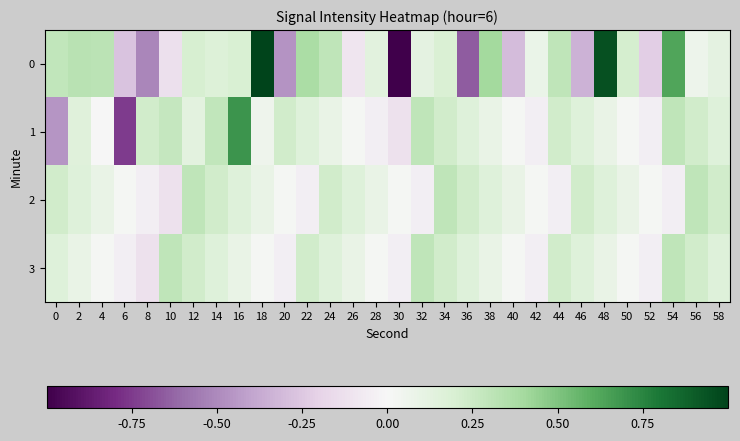

Reading left to right, transcribe all the data shown in this chart.

0: 0=0.3	2=0.3	4=0.3	6=-0.3	8=-0.5	10=-0.1	12=0.2	14=0.2	16=0.2	18=1.0	20=-0.5	22=0.4	24=0.3	26=-0.1	28=0.1	30=-1.0	32=0.1	34=0.2	36=-0.6	38=0.4	40=-0.3	42=0.1	44=0.3	46=-0.3	48=1.0	50=0.2	52=-0.2	54=0.6	56=0.1	58=0.1
1: 0=-0.5	2=0.2	4=0.0	6=-0.7	8=0.2	10=0.3	12=0.1	14=0.3	16=0.7	18=0.1	20=0.2	22=0.2	24=0.1	26=0.0	28=-0.1	30=-0.1	32=0.3	34=0.2	36=0.2	38=0.1	40=0.0	42=-0.1	44=0.2	46=0.2	48=0.1	50=0.0	52=-0.1	54=0.3	56=0.2	58=0.2
2: 0=0.2	2=0.2	4=0.1	6=0.0	8=-0.1	10=-0.1	12=0.3	14=0.2	16=0.2	18=0.1	20=0.0	22=-0.1	24=0.2	26=0.2	28=0.1	30=0.0	32=-0.1	34=0.3	36=0.2	38=0.2	40=0.1	42=0.0	44=-0.1	46=0.2	48=0.2	50=0.1	52=0.0	54=-0.1	56=0.3	58=0.2
3: 0=0.2	2=0.1	4=0.0	6=-0.1	8=-0.1	10=0.3	12=0.2	14=0.2	16=0.1	18=0.0	20=-0.1	22=0.2	24=0.2	26=0.1	28=0.0	30=-0.1	32=0.3	34=0.2	36=0.2	38=0.1	40=0.0	42=-0.1	44=0.2	46=0.2	48=0.1	50=0.0	52=-0.1	54=0.3	56=0.2	58=0.2